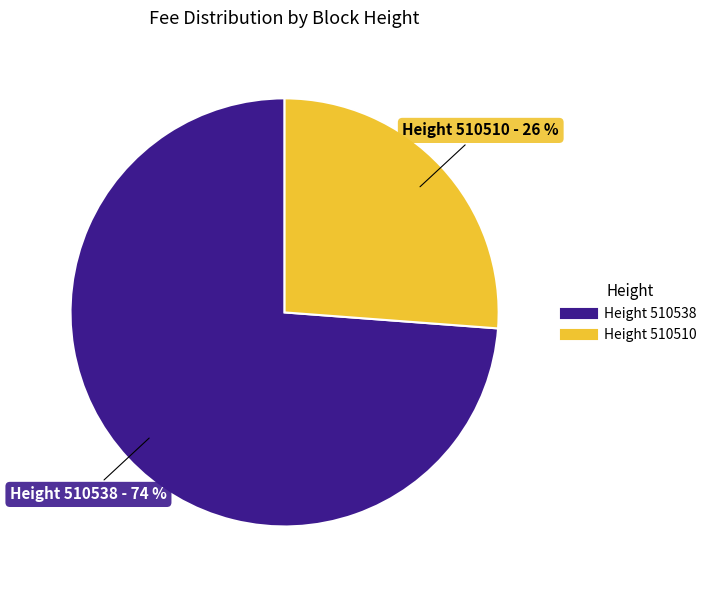

To the nearest percent, what is the average slice percentage?

50%